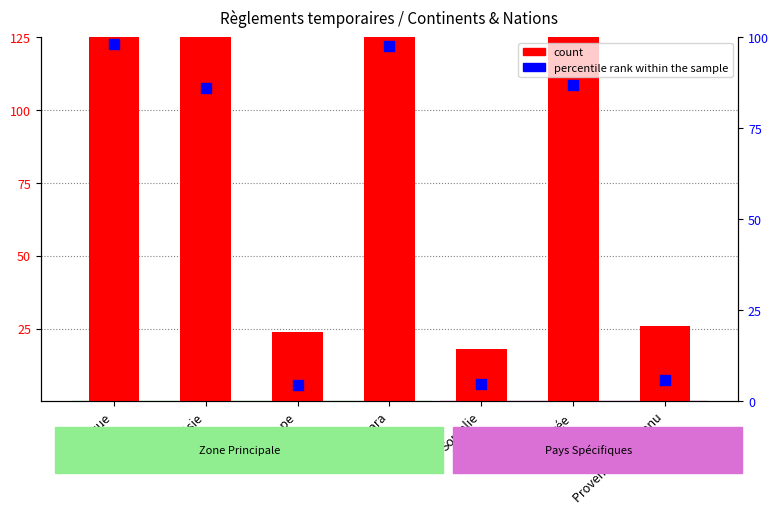

Is the value of percentile rank within the sample at Somalie greater than the value of count at Erythrée?

No